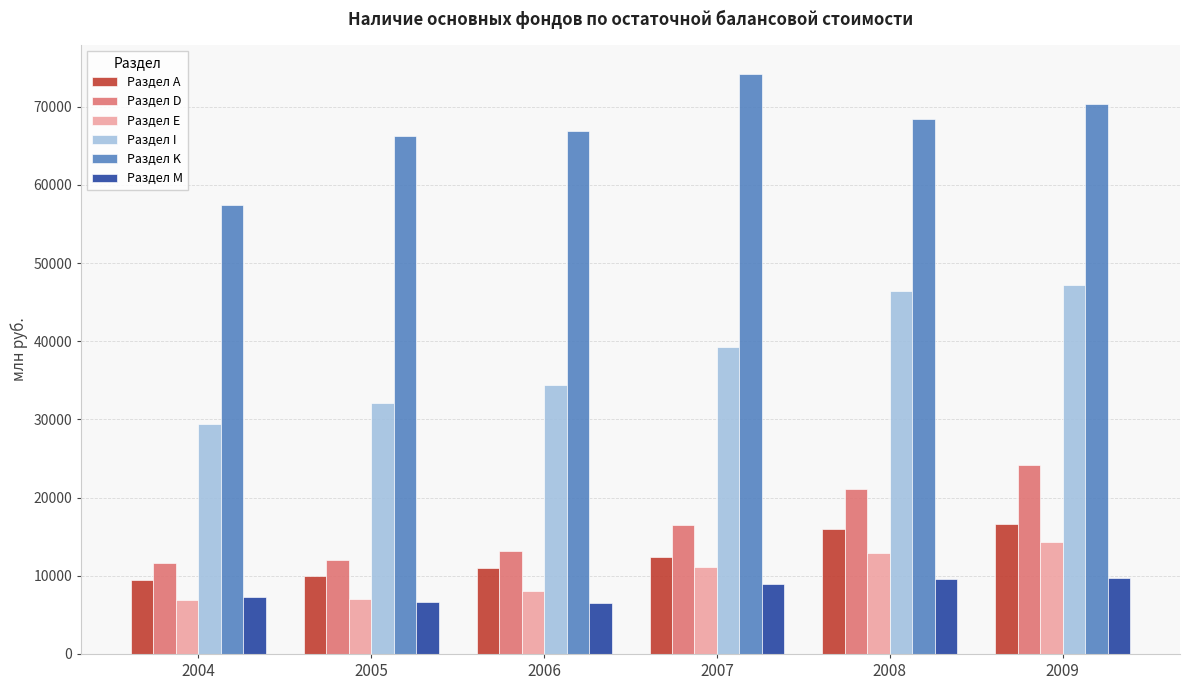

Is it true that Раздел А equals 7341 at 2007?

False